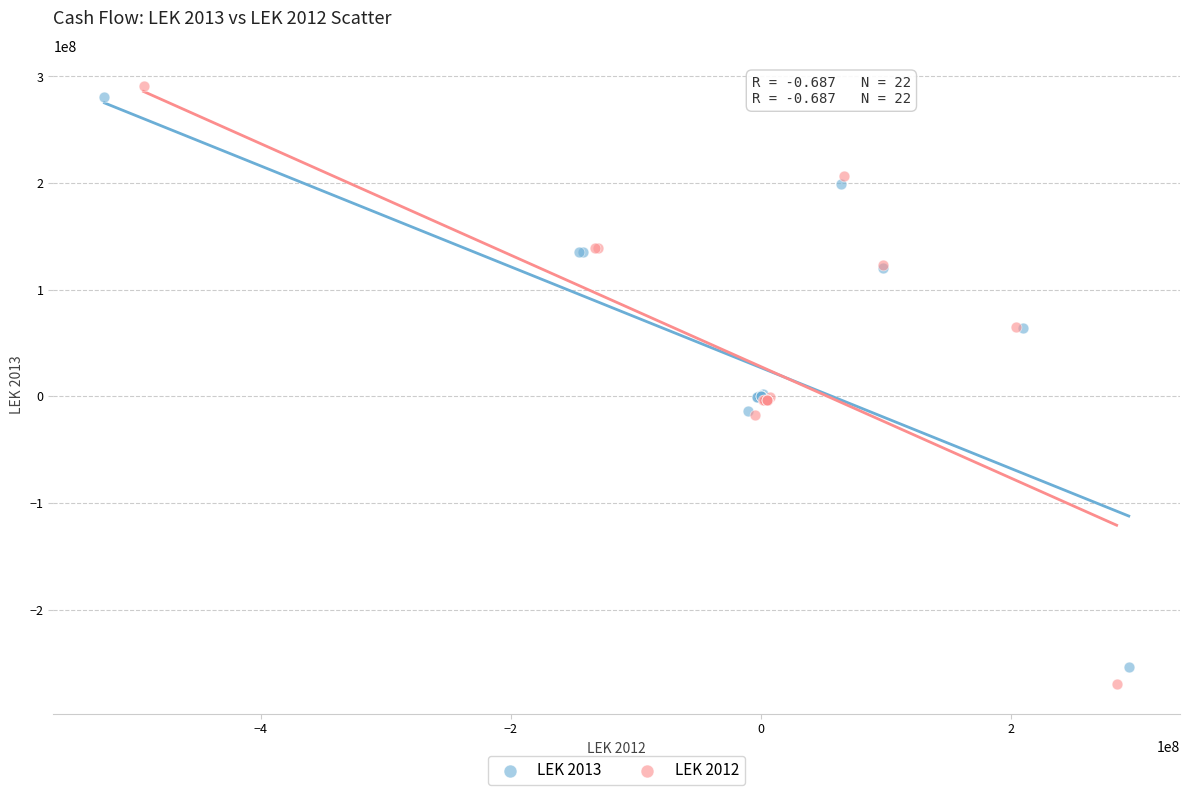

What are all the series names shown in the legend?

LEK 2013, LEK 2012